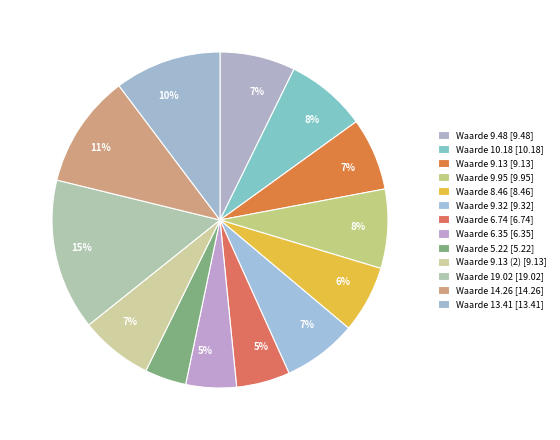

Count the number of slices in the pie.

13